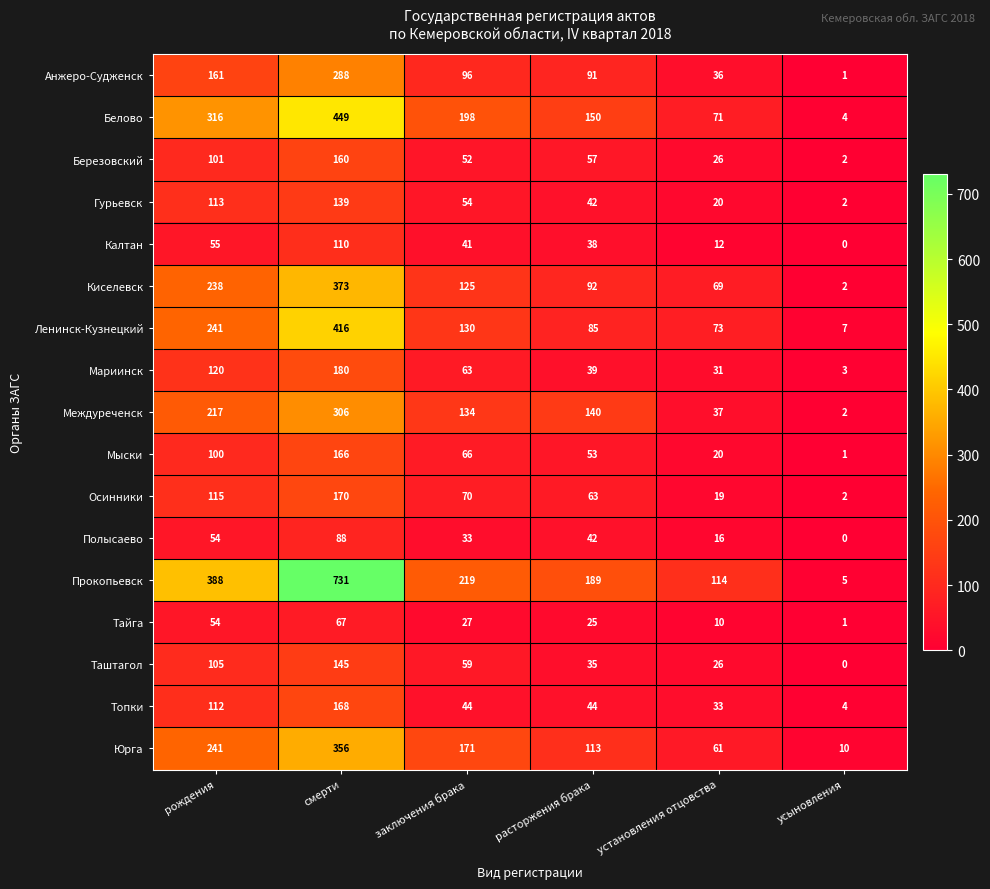

At which category is the sum across all series the highest?

смерти